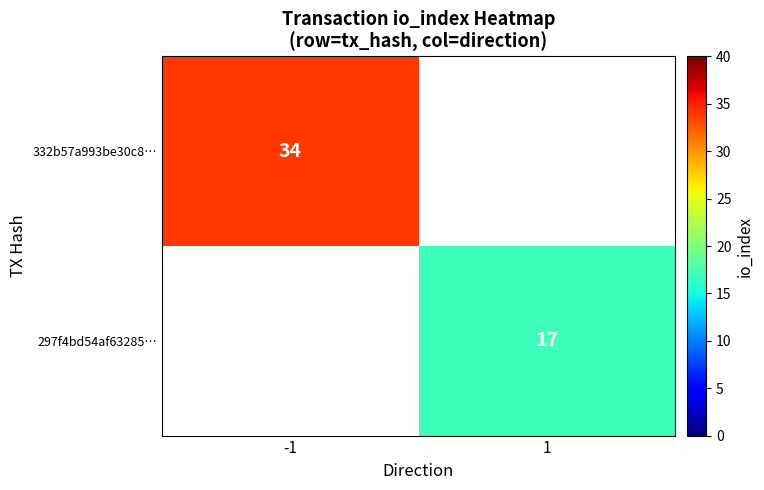

True or false: 297f4bd54af63285… has a value of 5.5 at 1.

False